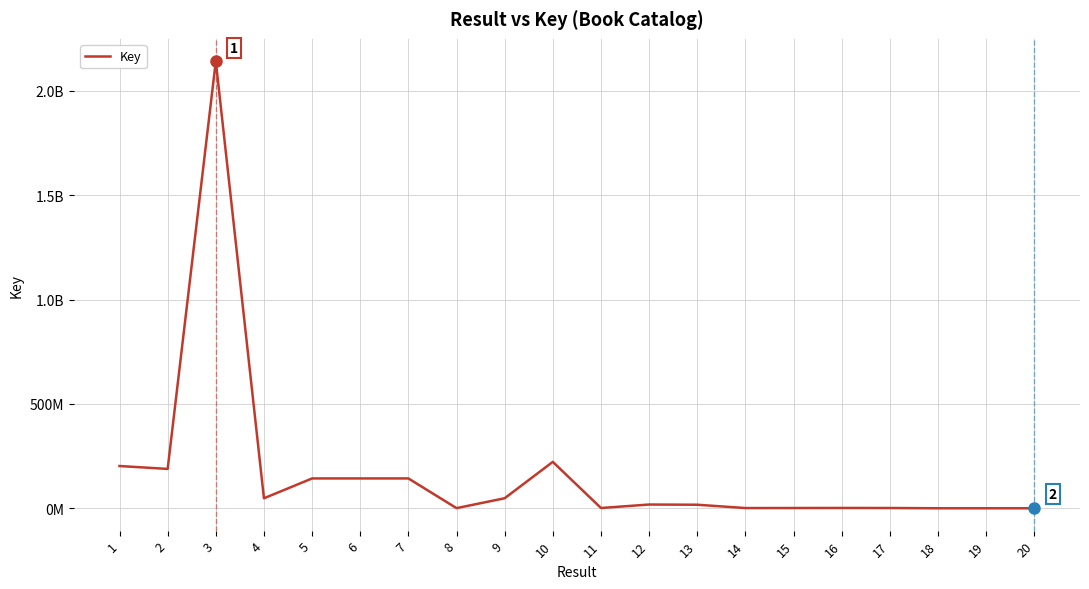

Does the chart display data point markers on the line(s)?

No